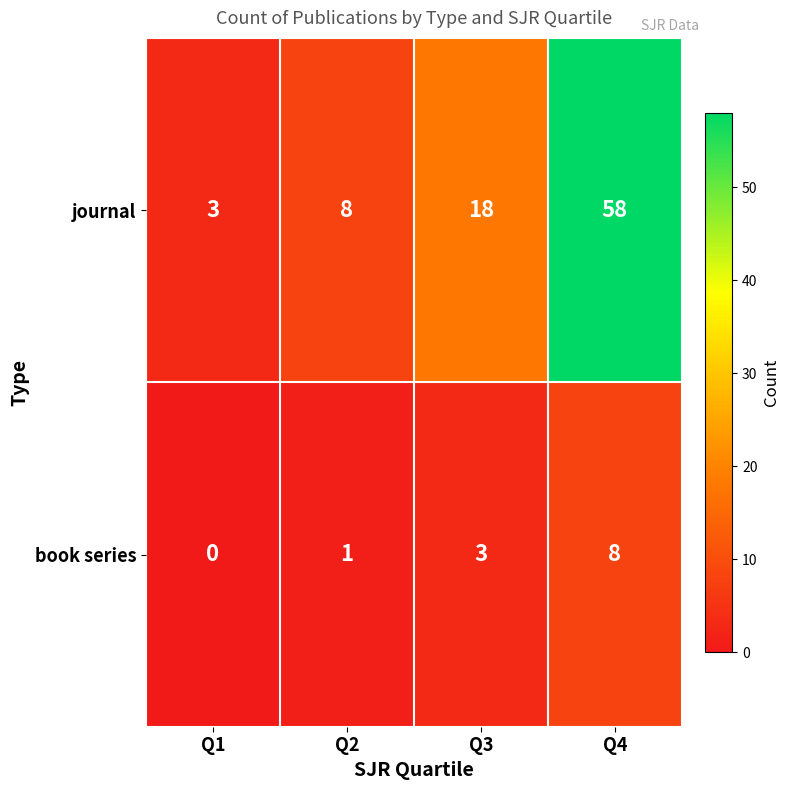

Reading left to right, list all the values displayed in this chart.

journal: Q1=3	Q2=8	Q3=18	Q4=58
book series: Q1=0	Q2=1	Q3=3	Q4=8